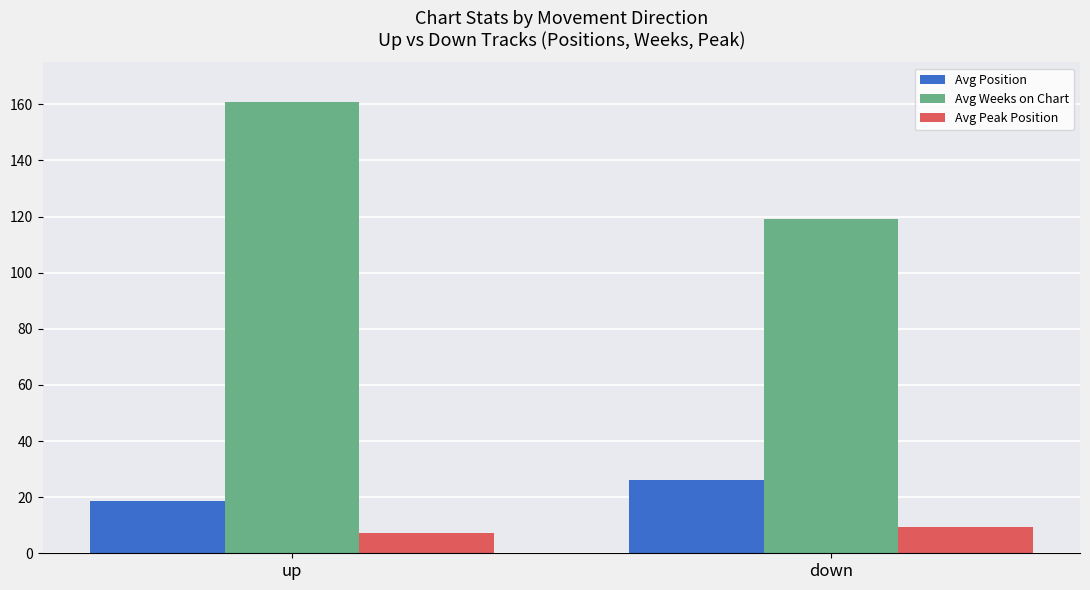

Reading right to left, what are all the values shown in this chart?

Avg Position: down=26.2	up=18.8
Avg Weeks on Chart: down=119.0	up=160.7
Avg Peak Position: down=9.2	up=7.2